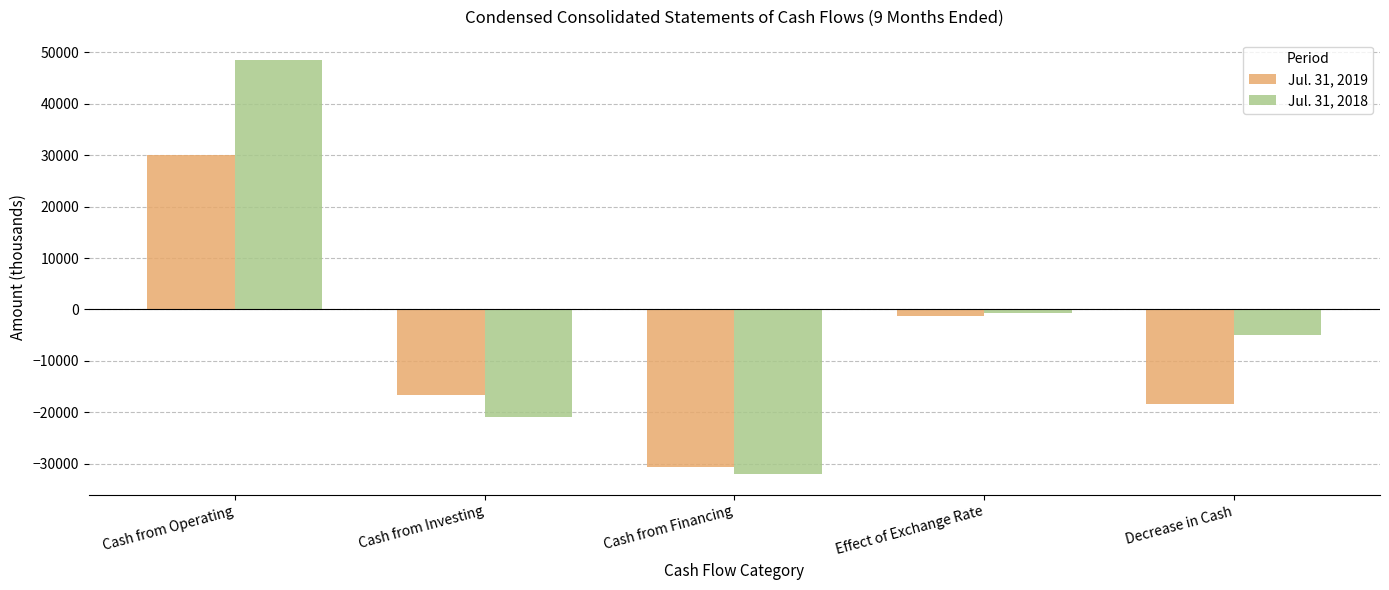

Count the number of categories in the chart.

5